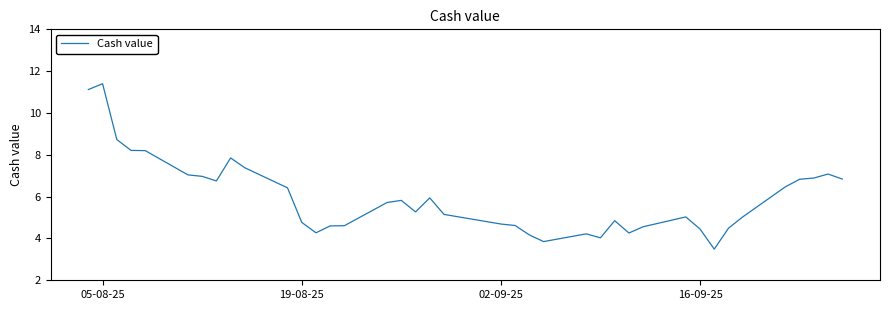

What is the minimum value shown in the chart?

3.5